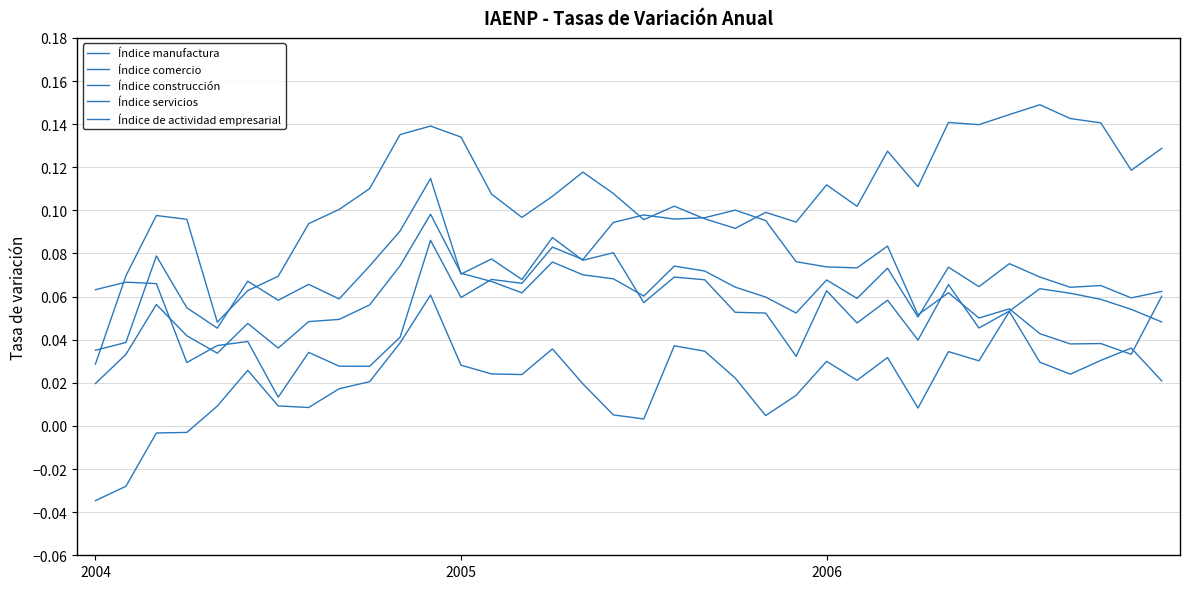

Does the chart have visible grid lines?

Yes